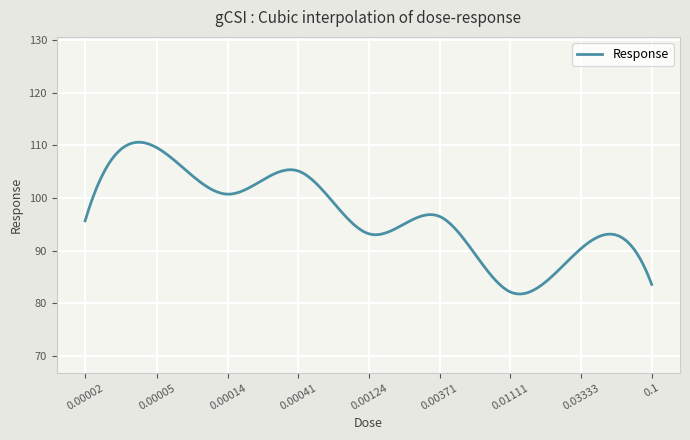

What is the maximum value shown in the chart?

110.6